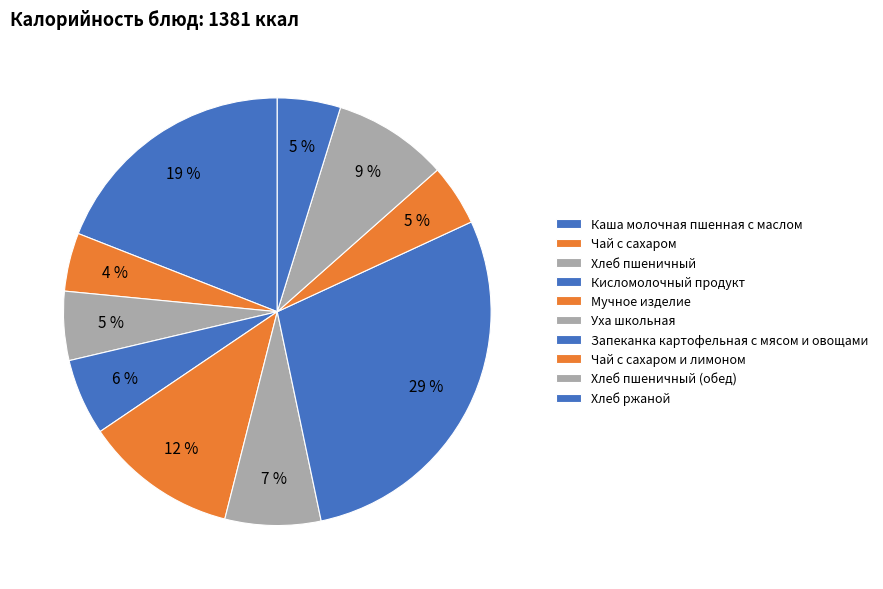

Is Хлеб ржаной the majority of the pie?

No